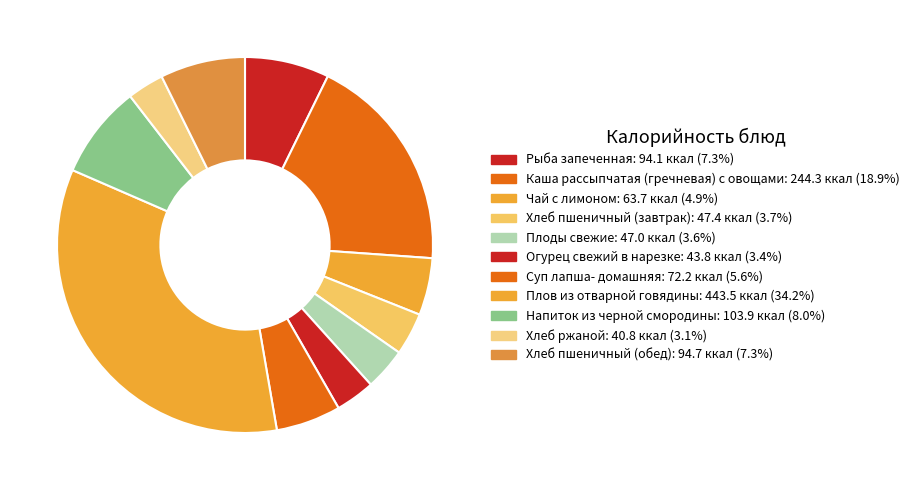

What is the change in value from Чай с лимоном to Огурец свежий в нарезке?

-19.9